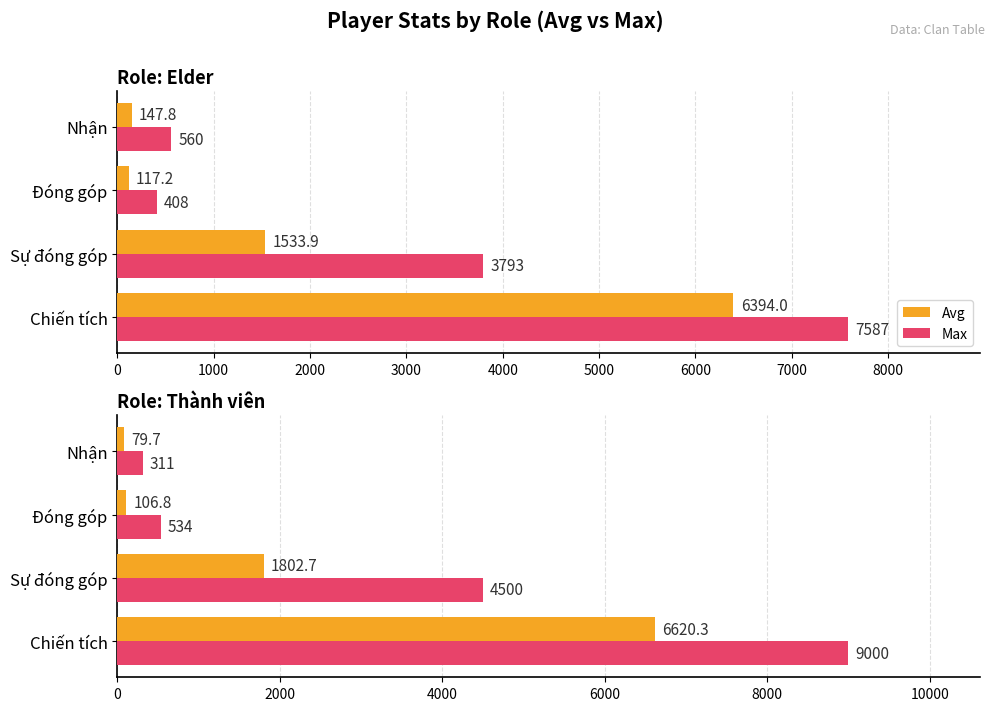

At Đóng góp, list the series in order from smallest to largest.

Avg, Max